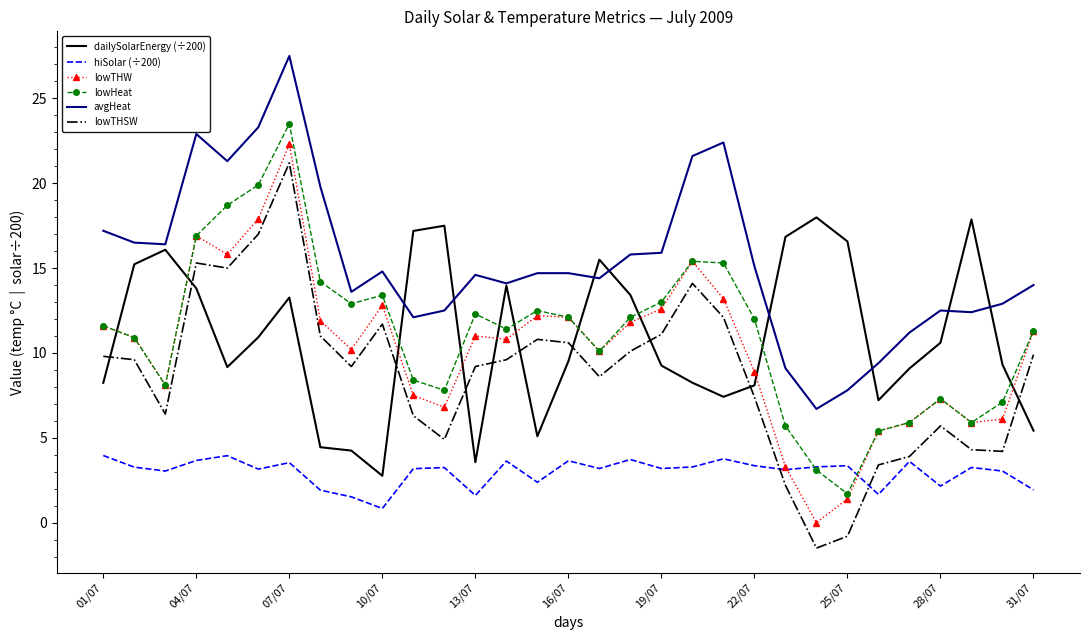

Which series has the largest total across all categories?

avgHeat